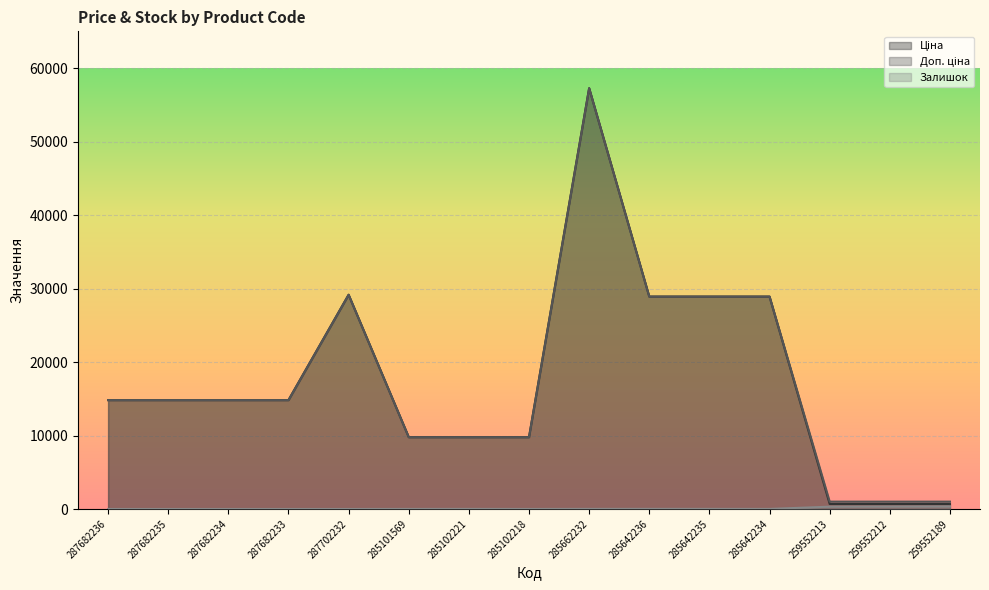

Reading left to right, list all the values displayed in this chart.

Ціна: 14817.6	14817.6	14817.6	14817.6	29152.3	9775.5	9775.5	9775.5	57258.0	28901.7	28901.7	28901.7	679.8	679.8	679.8
Доп. ціна: 14817.6	14817.6	14817.6	14817.6	29152.3	9775.5	9775.5	9775.5	57258.0	28901.7	28901.7	28901.7	1004.1	1004.1	1004.1
Залишок: 0.0	0.0	0.0	0.0	0.0	7.0	11.0	3.0	13.0	16.0	14.0	10.0	317.0	334.0	348.0